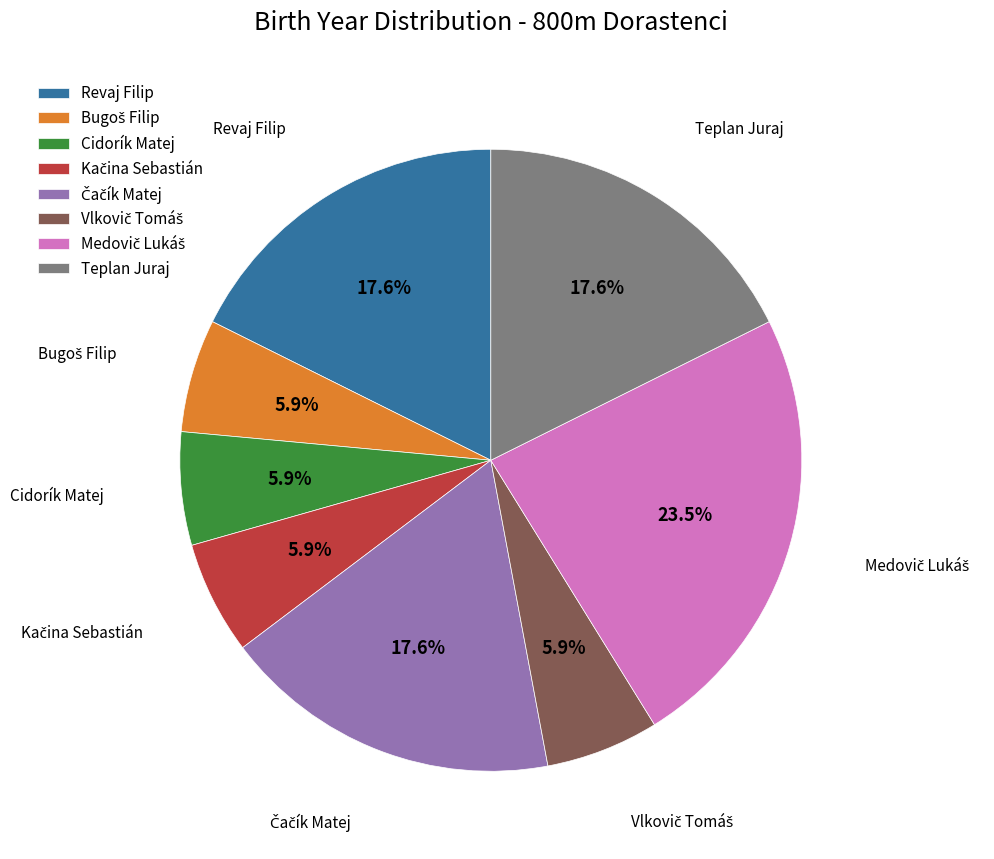

How many segments does this pie chart have?

8